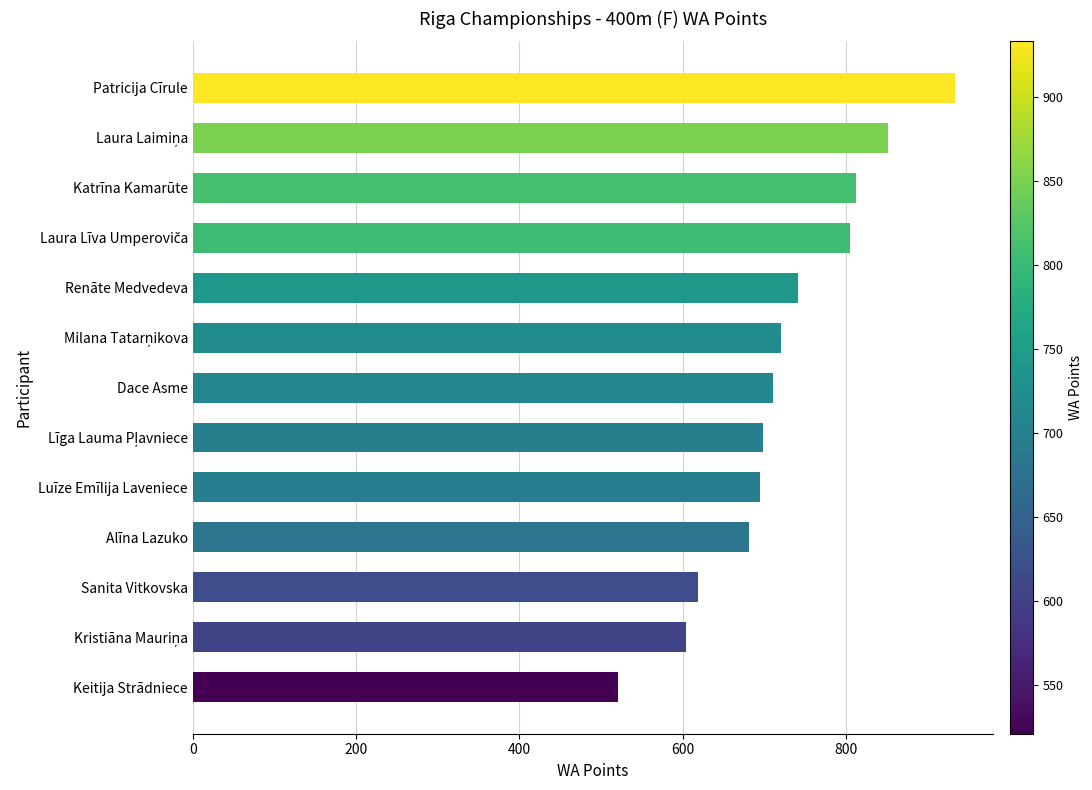

The value at Renāte Medvedeva is 741. True or false?

True